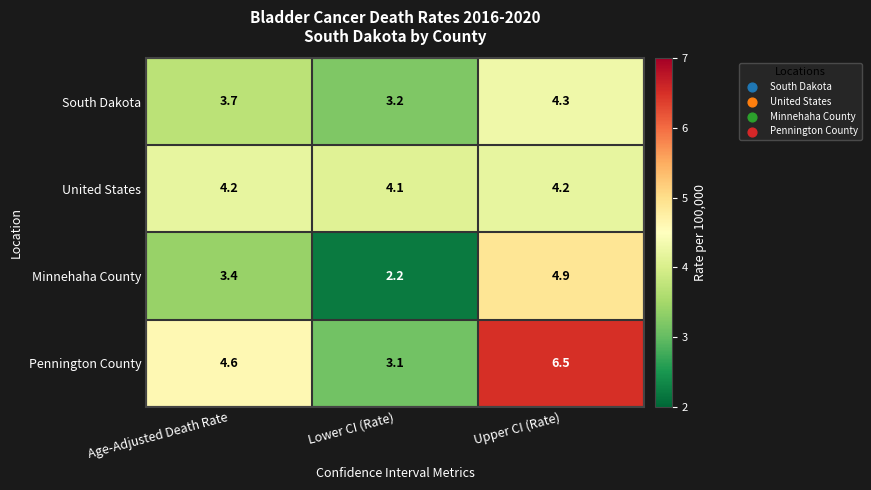

What is the spread (max minus min) of values at Age-Adjusted Death Rate?

1.2